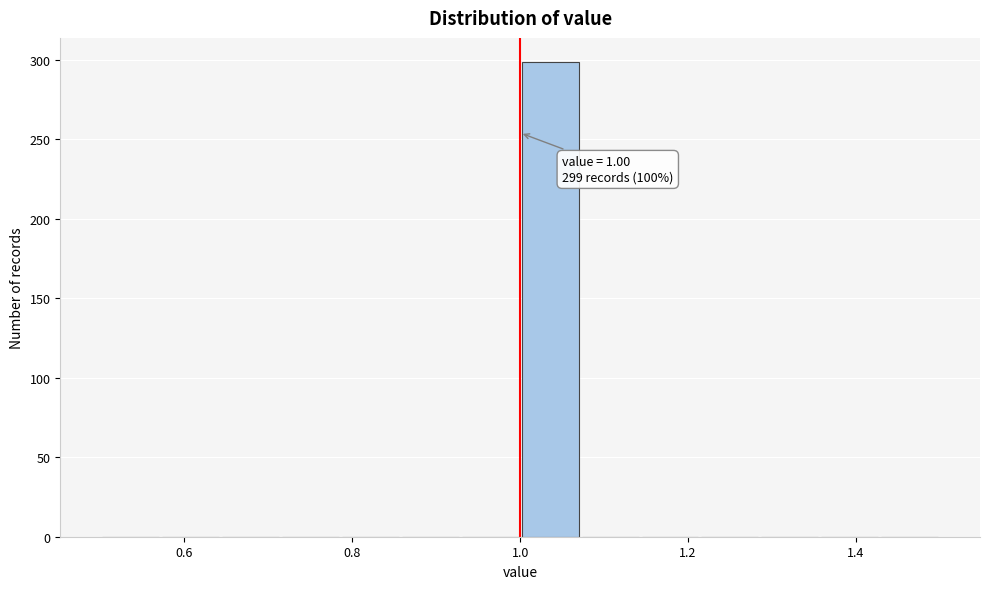

Around what value on the x-axis is the tallest bar? Give the approximate position of its centre, as read against the axis.

1.04